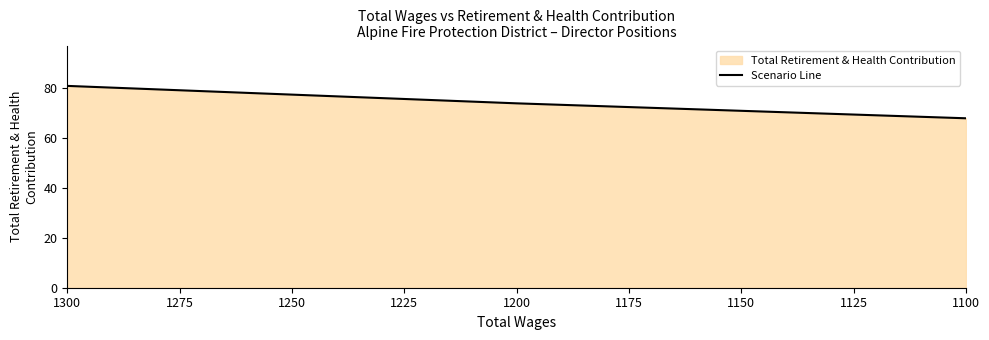

What is the minimum value shown in the chart?

68